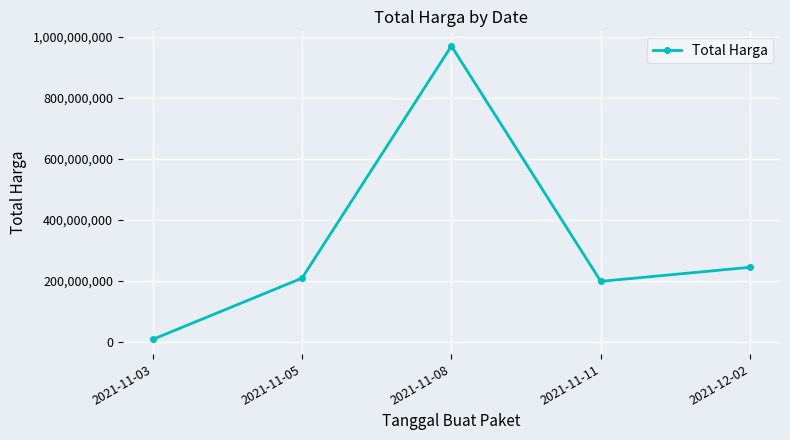

What is the label of the 5th point from the right?

2021-11-03